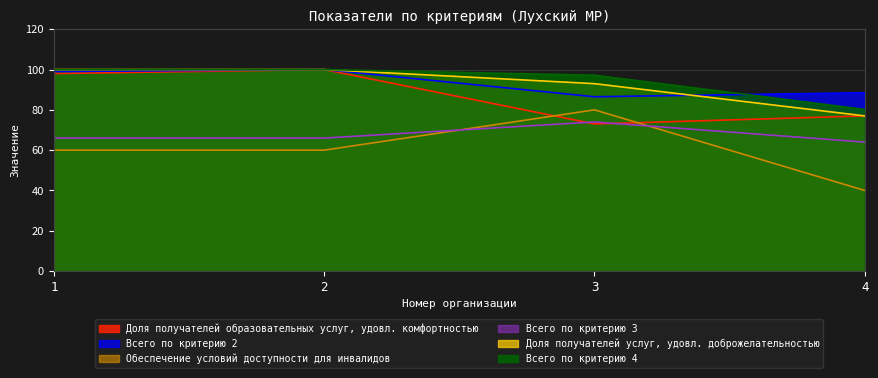

What is the value of the Доля получателей услуг, удовл. доброжелательностью point at the 3rd from the left?

93.0